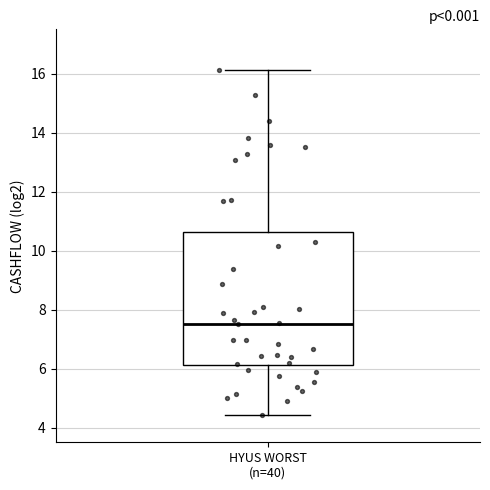

Read this box plot against the y-axis: the position of the median line, the range covered by the box, and the ends of both whiskers. The values are not printed on the chart, so give them approximately, as read against the axis.

median 7.6, box 6.2 to 10.6, whiskers 4.4 to 16.2